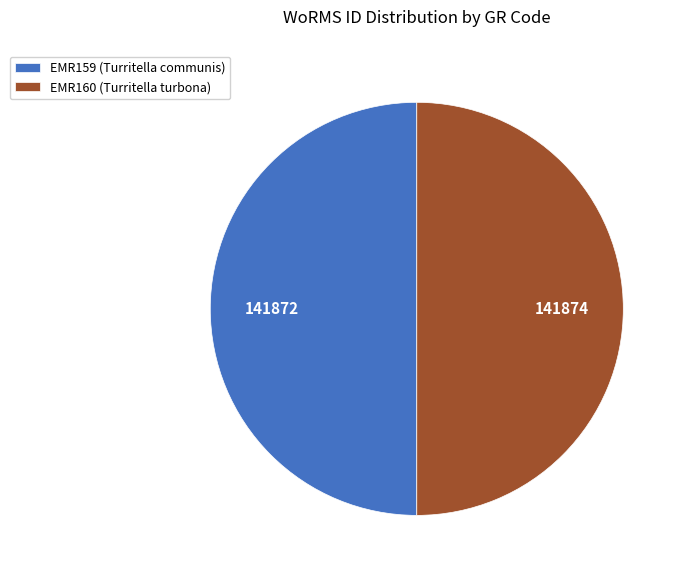

Combined, do EMR160 (Turritella turbona) and EMR159 (Turritella communis) account for over 50%?

Yes